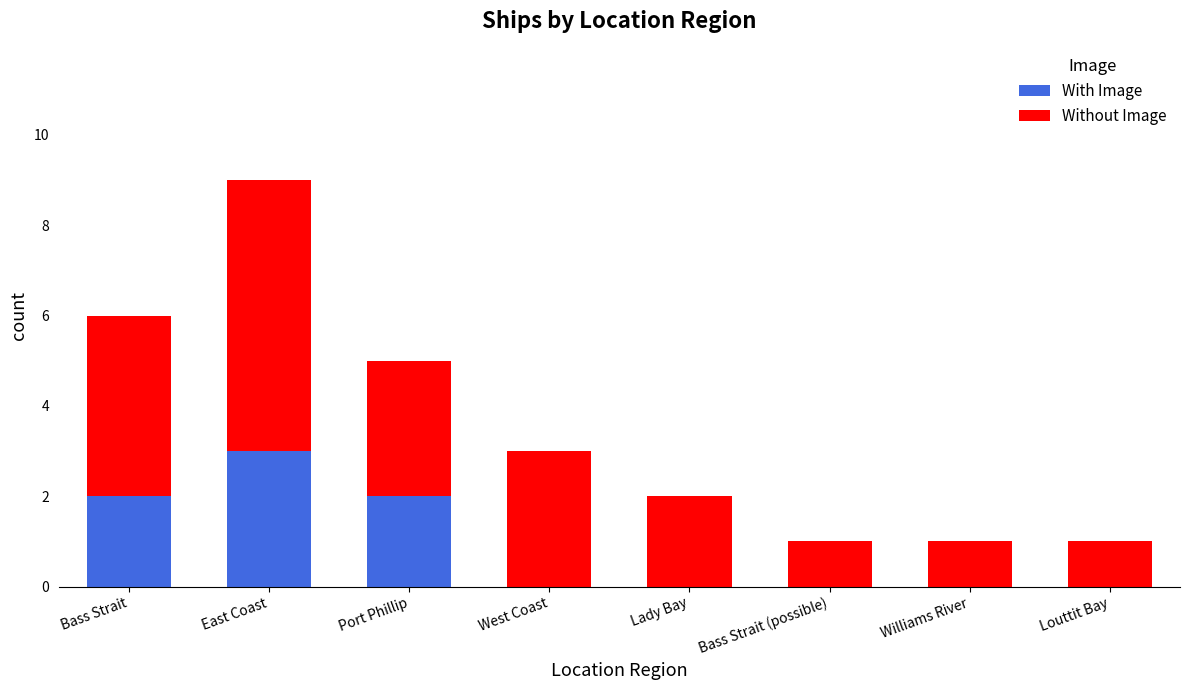

Which category has the highest value in the With Image series?

East Coast